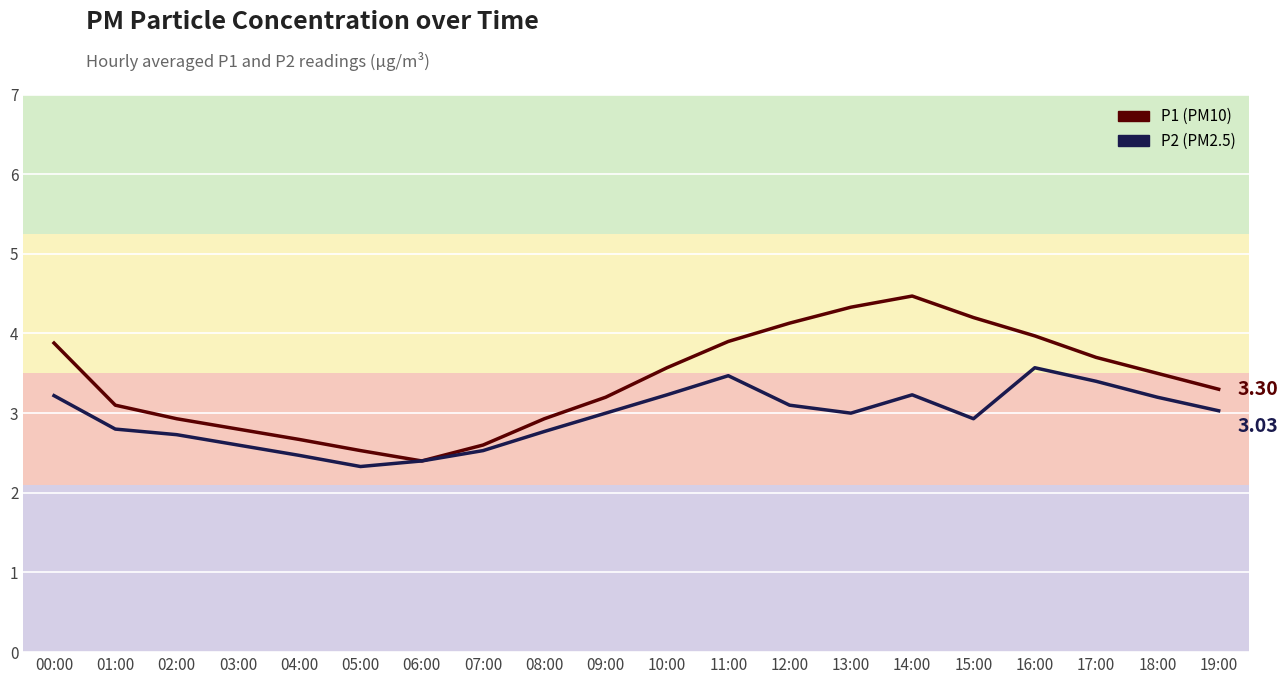

Reading left to right, what are all the values shown in this chart?

P1: 00:00=3.9	01:00=3.1	02:00=2.9	03:00=2.8	04:00=2.7	05:00=2.5	06:00=2.4	07:00=2.6	08:00=2.9	09:00=3.2	10:00=3.6	11:00=3.9	12:00=4.1	13:00=4.3	14:00=4.5	15:00=4.2	16:00=4.0	17:00=3.7	18:00=3.5	19:00=3.3
P2: 00:00=3.2	01:00=2.8	02:00=2.7	03:00=2.6	04:00=2.5	05:00=2.3	06:00=2.4	07:00=2.5	08:00=2.8	09:00=3.0	10:00=3.2	11:00=3.5	12:00=3.1	13:00=3.0	14:00=3.2	15:00=2.9	16:00=3.6	17:00=3.4	18:00=3.2	19:00=3.0